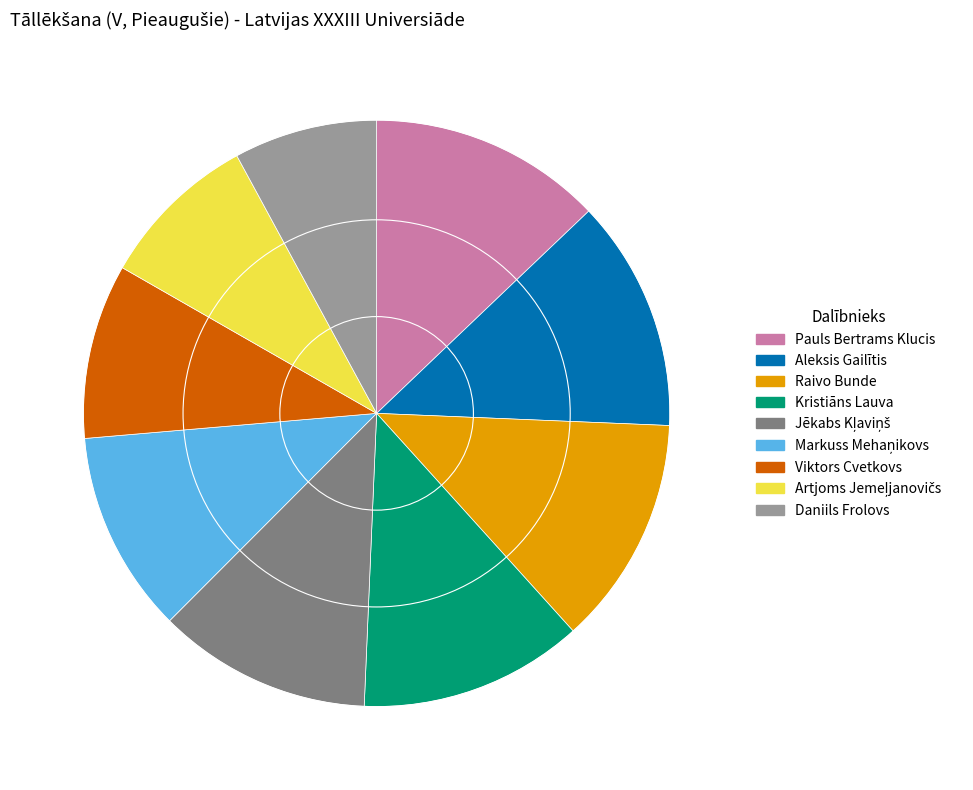

How many segments does this pie chart have?

9